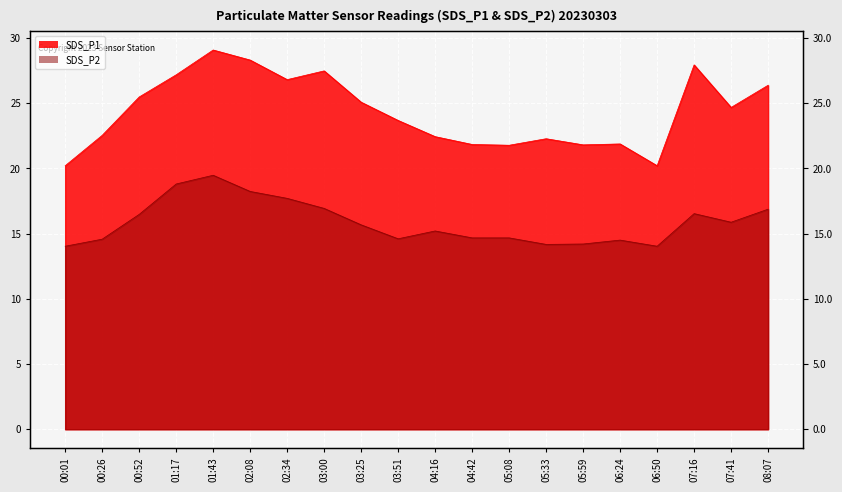

What is the sum of all SDS_P1 values?

486.9